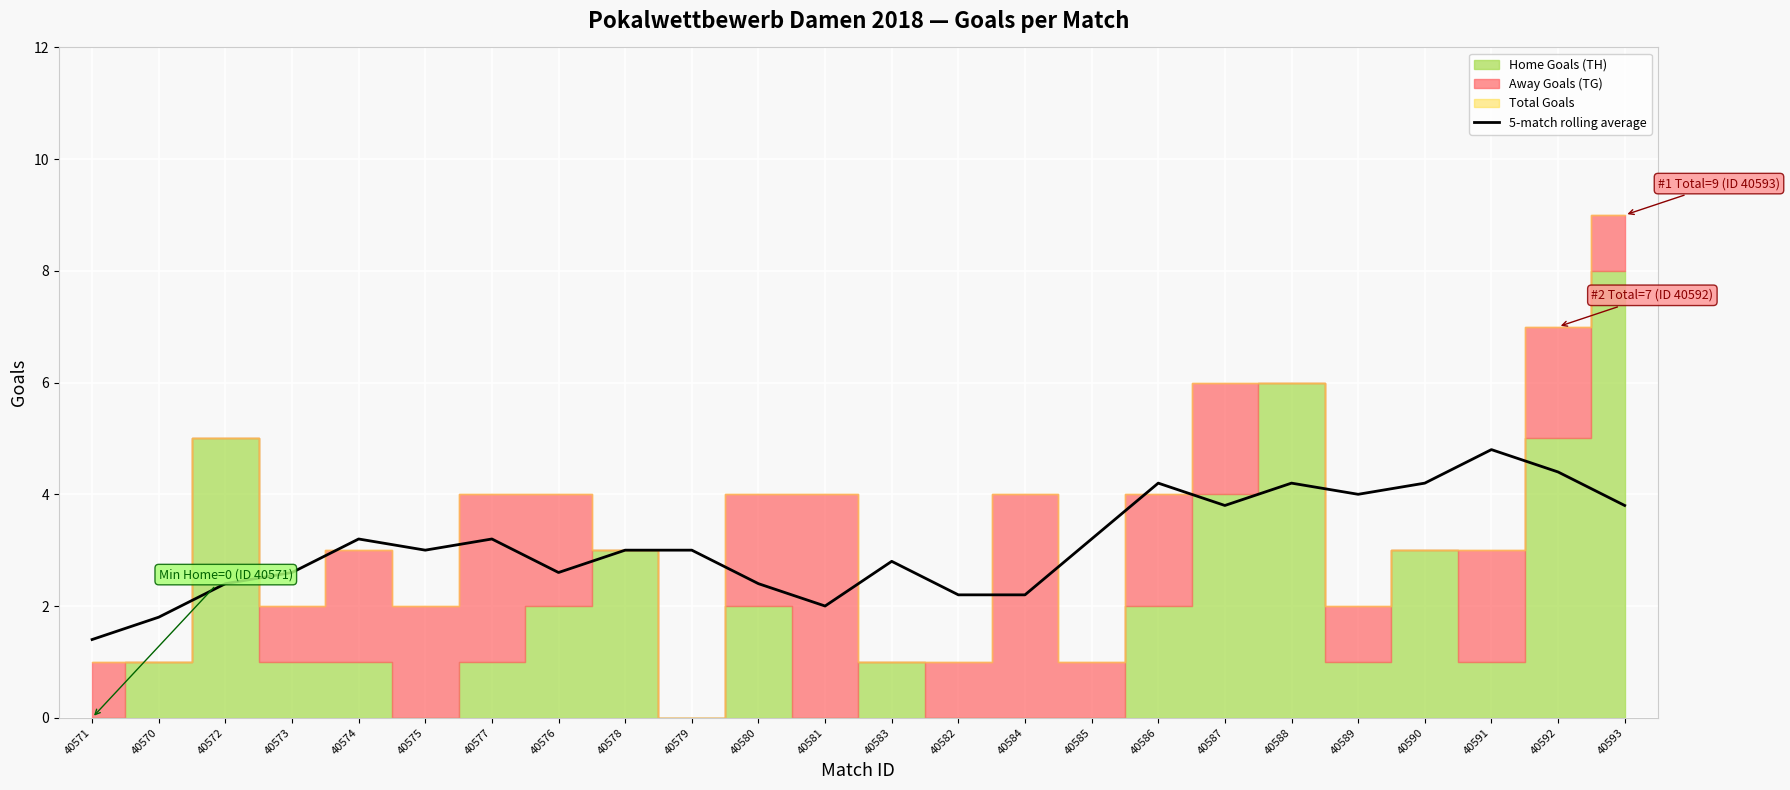

What is the value of the 9th point from the left?

3.0